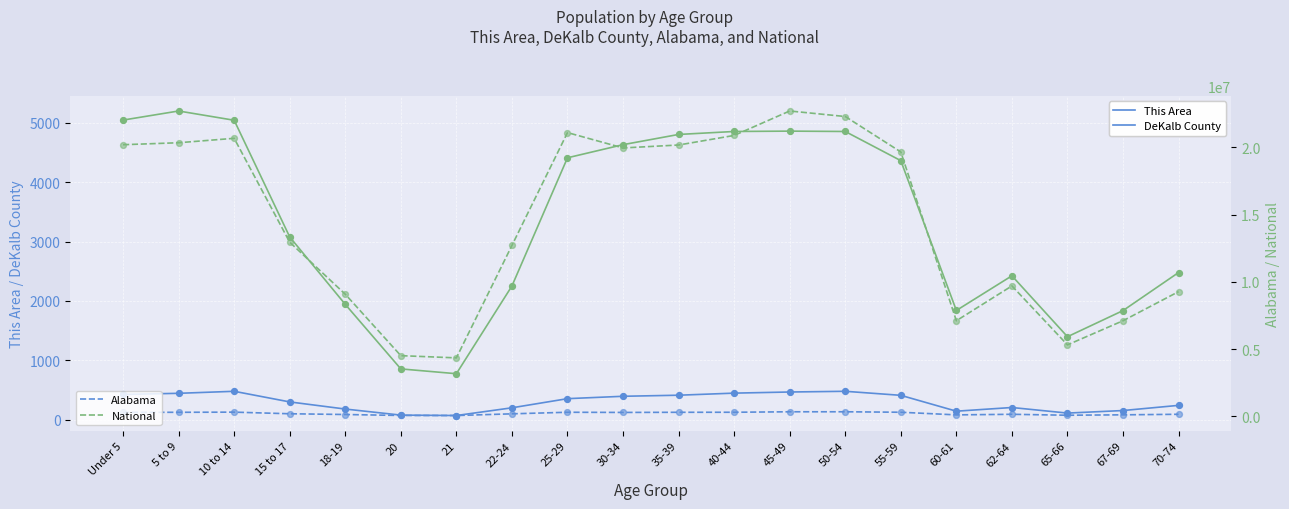

Which series contains the lowest Y value?

This Area